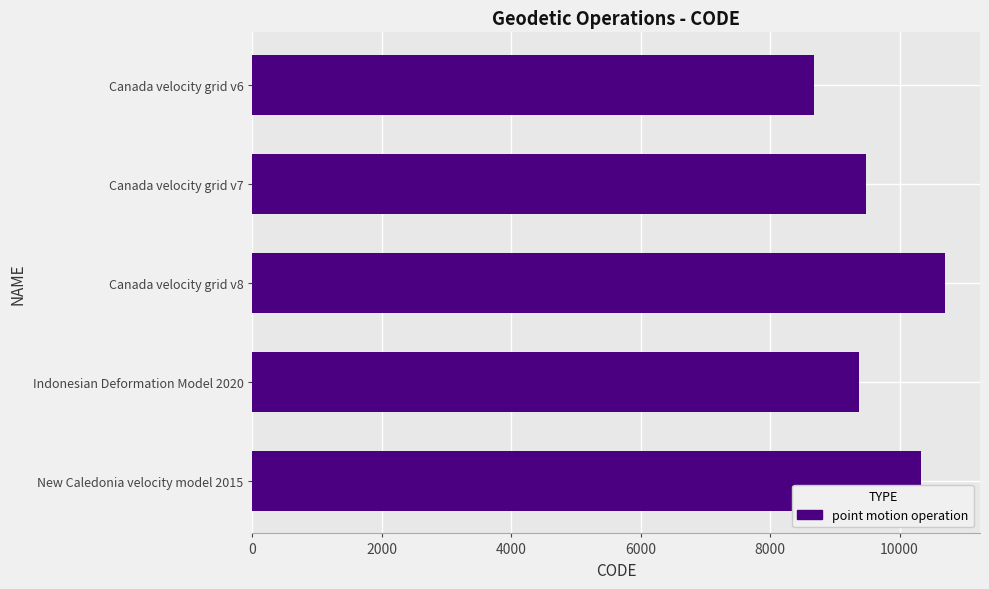

What is the change in value from Indonesian Deformation Model 2020 to New Caledonia velocity model 2015?

+948